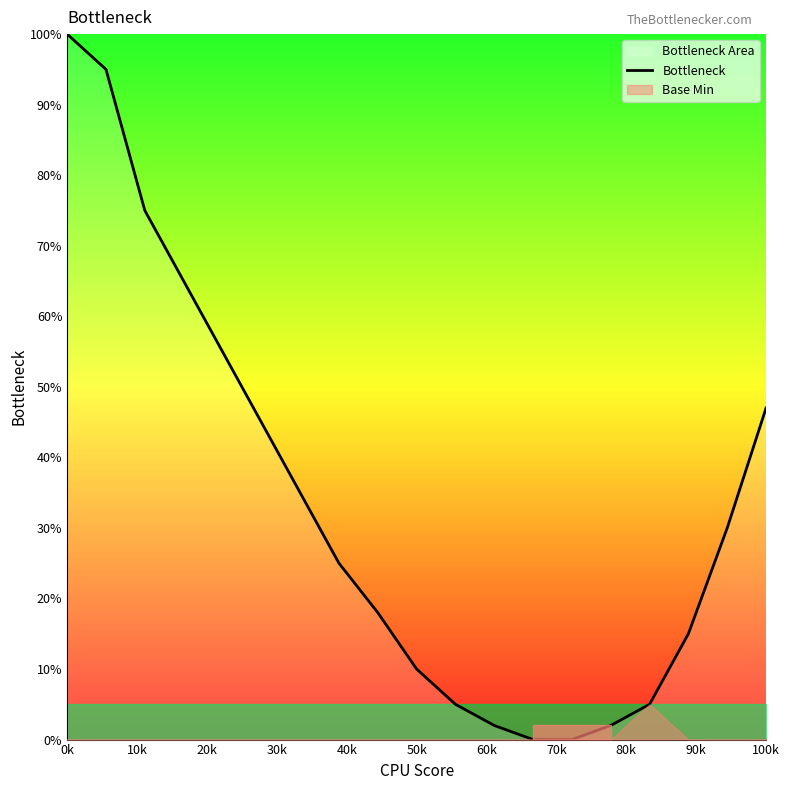

The Bottleneck series shows 83 at 100k. True or false?

False